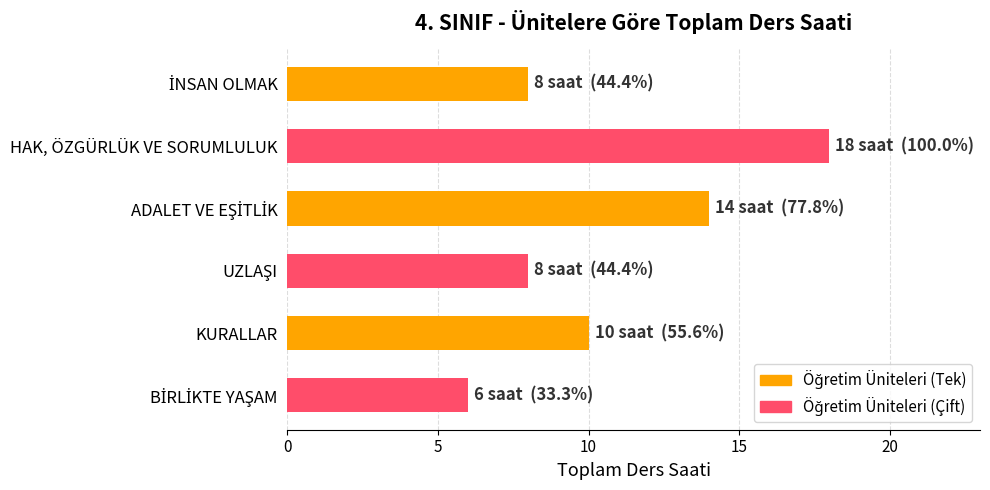

What is the smallest value displayed?

6